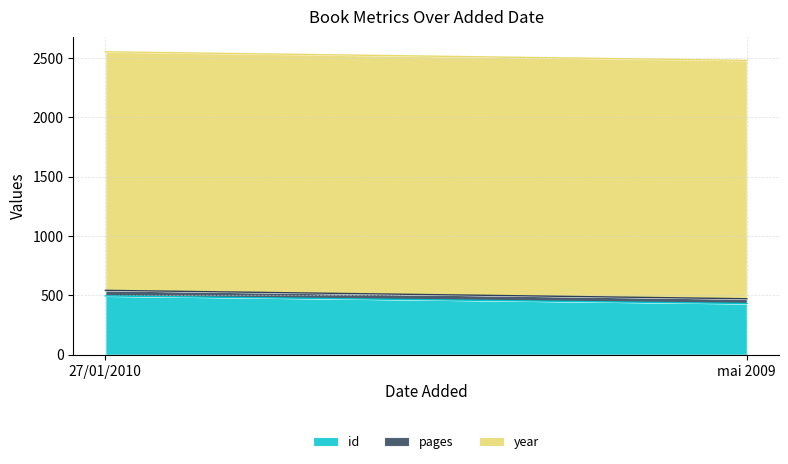

What is the sum of the id values at 27/01/2010 and mai 2009?

928